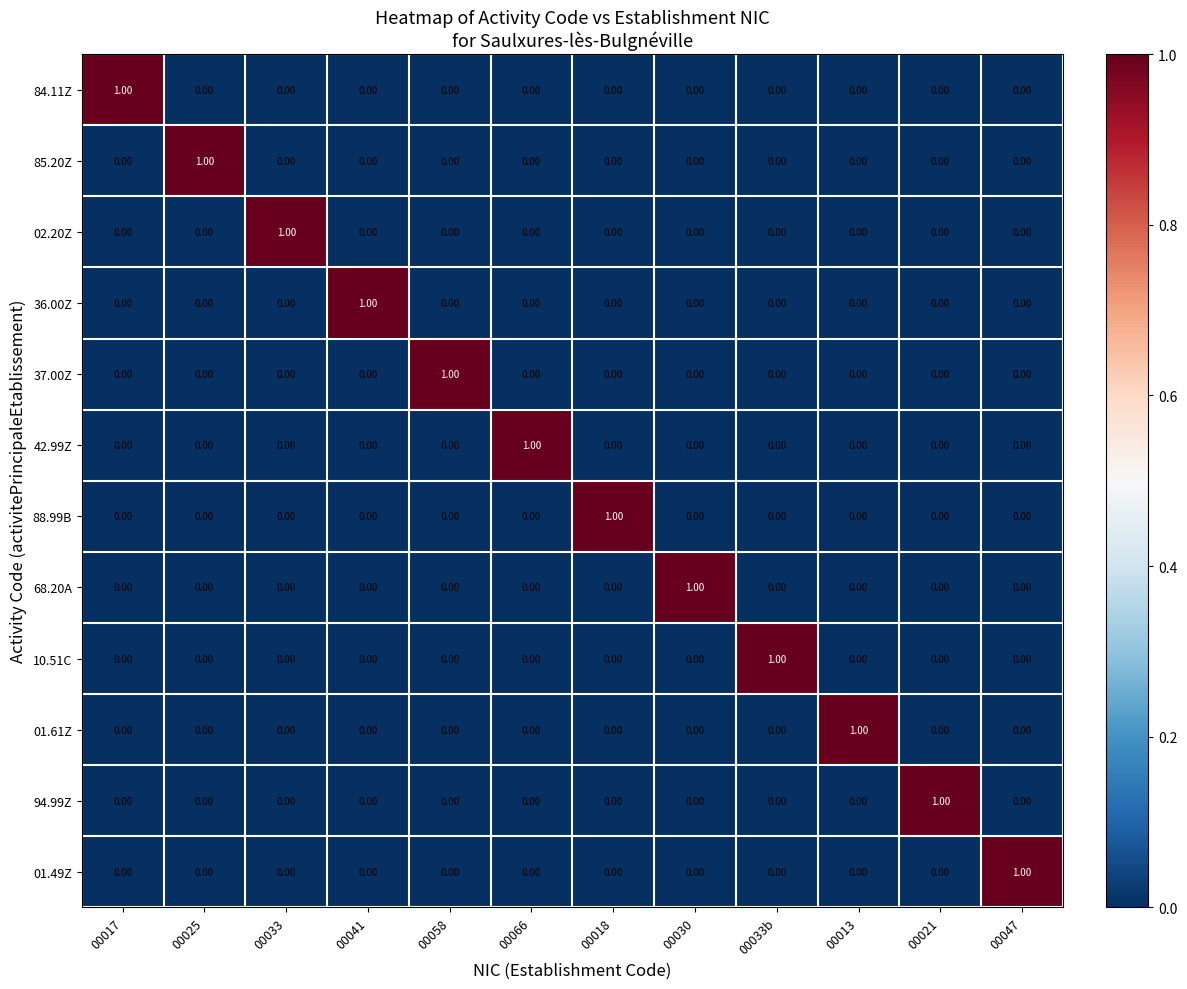

How many values in the 02.20Z series exceed 0?

1